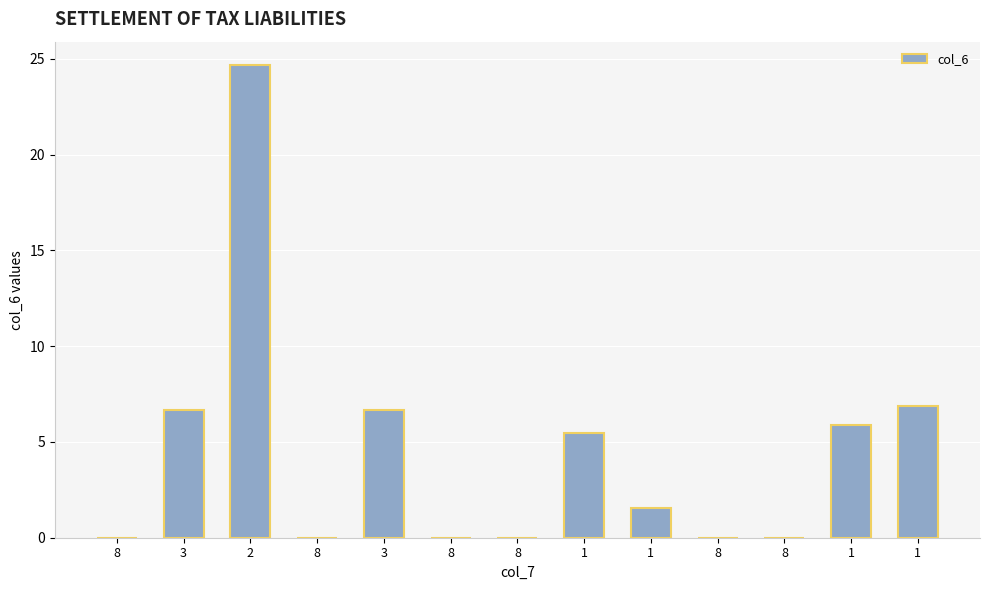

Count the number of values greater than 1.

7